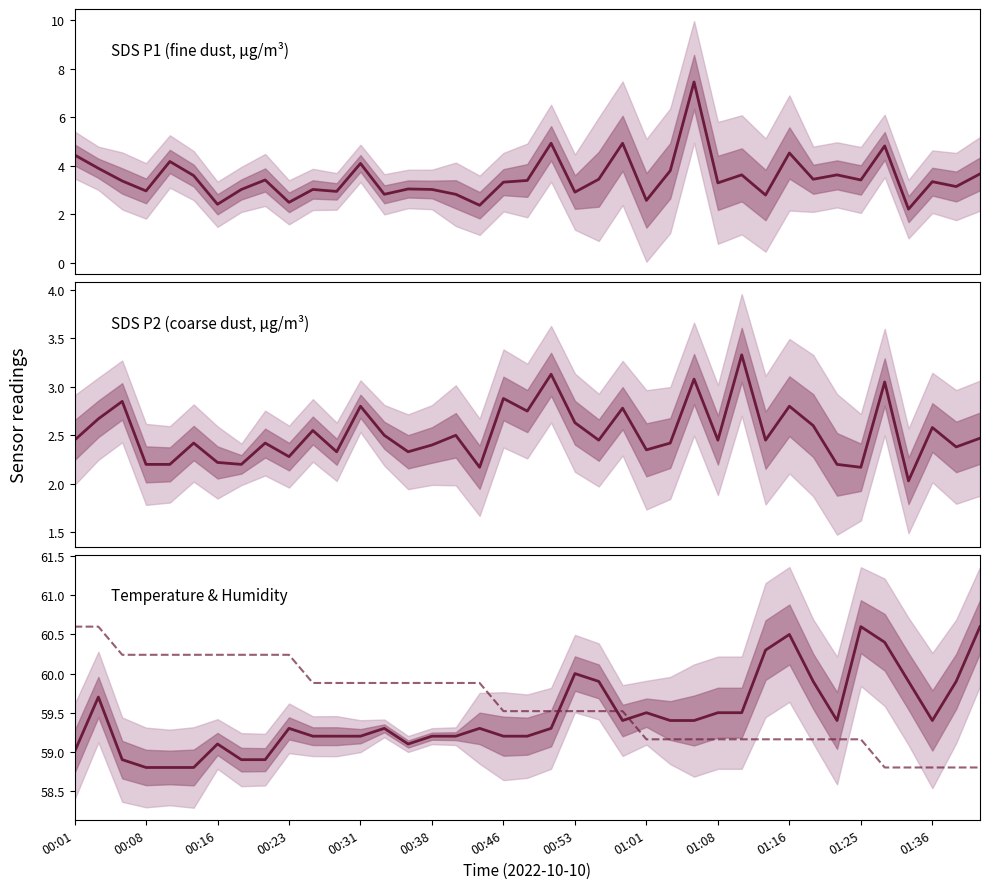

What is the total value across all series at 13?

124.5